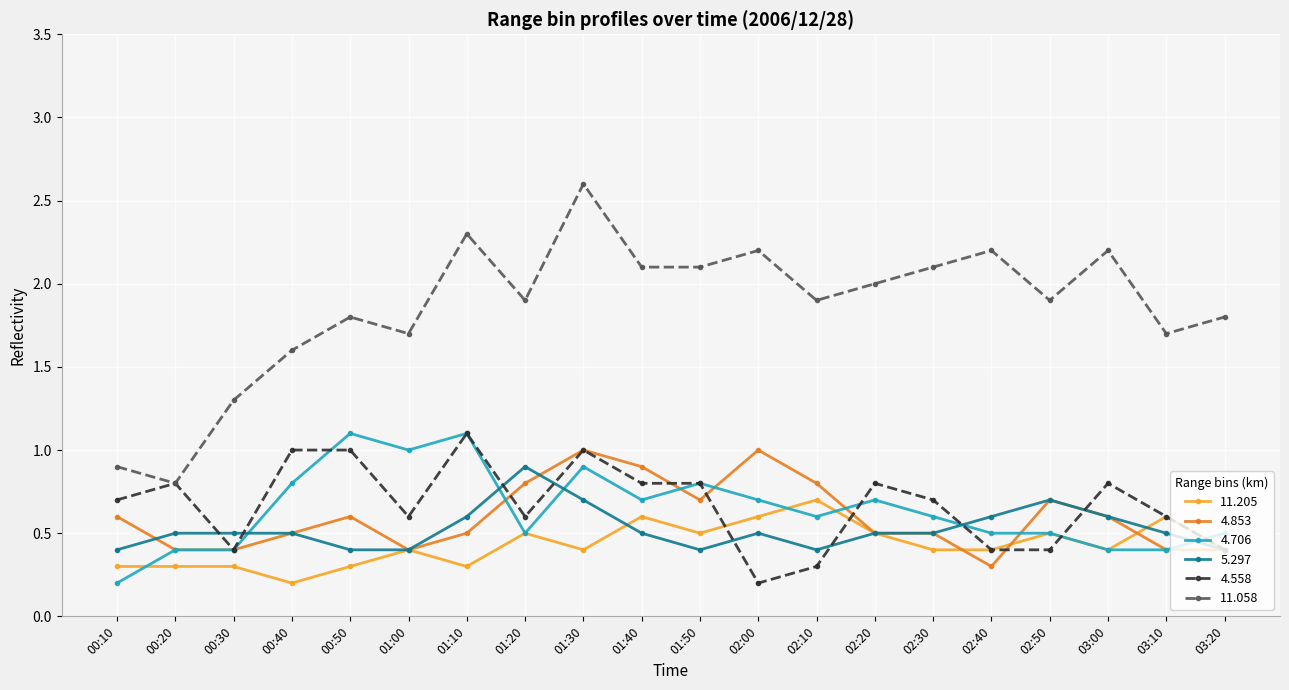

Reading right to left, what are all the values shown in this chart?

11.205: 03:20=0.4	03:10=0.6	03:00=0.4	02:50=0.5	02:40=0.4	02:30=0.4	02:20=0.5	02:10=0.7	02:00=0.6	01:50=0.5	01:40=0.6	01:30=0.4	01:20=0.5	01:10=0.3	01:00=0.4	00:50=0.3	00:40=0.2	00:30=0.3	00:20=0.3	00:10=0.3
4.853: 03:20=0.4	03:10=0.4	03:00=0.6	02:50=0.7	02:40=0.3	02:30=0.5	02:20=0.5	02:10=0.8	02:00=1.0	01:50=0.7	01:40=0.9	01:30=1.0	01:20=0.8	01:10=0.5	01:00=0.4	00:50=0.6	00:40=0.5	00:30=0.4	00:20=0.4	00:10=0.6
4.706: 03:20=0.5	03:10=0.4	03:00=0.4	02:50=0.5	02:40=0.5	02:30=0.6	02:20=0.7	02:10=0.6	02:00=0.7	01:50=0.8	01:40=0.7	01:30=0.9	01:20=0.5	01:10=1.1	01:00=1.0	00:50=1.1	00:40=0.8	00:30=0.4	00:20=0.4	00:10=0.2
5.297: 03:20=0.4	03:10=0.5	03:00=0.6	02:50=0.7	02:40=0.6	02:30=0.5	02:20=0.5	02:10=0.4	02:00=0.5	01:50=0.4	01:40=0.5	01:30=0.7	01:20=0.9	01:10=0.6	01:00=0.4	00:50=0.4	00:40=0.5	00:30=0.5	00:20=0.5	00:10=0.4
4.558: 03:20=0.4	03:10=0.6	03:00=0.8	02:50=0.4	02:40=0.4	02:30=0.7	02:20=0.8	02:10=0.3	02:00=0.2	01:50=0.8	01:40=0.8	01:30=1.0	01:20=0.6	01:10=1.1	01:00=0.6	00:50=1.0	00:40=1.0	00:30=0.4	00:20=0.8	00:10=0.7
11.058: 03:20=1.8	03:10=1.7	03:00=2.2	02:50=1.9	02:40=2.2	02:30=2.1	02:20=2.0	02:10=1.9	02:00=2.2	01:50=2.1	01:40=2.1	01:30=2.6	01:20=1.9	01:10=2.3	01:00=1.7	00:50=1.8	00:40=1.6	00:30=1.3	00:20=0.8	00:10=0.9